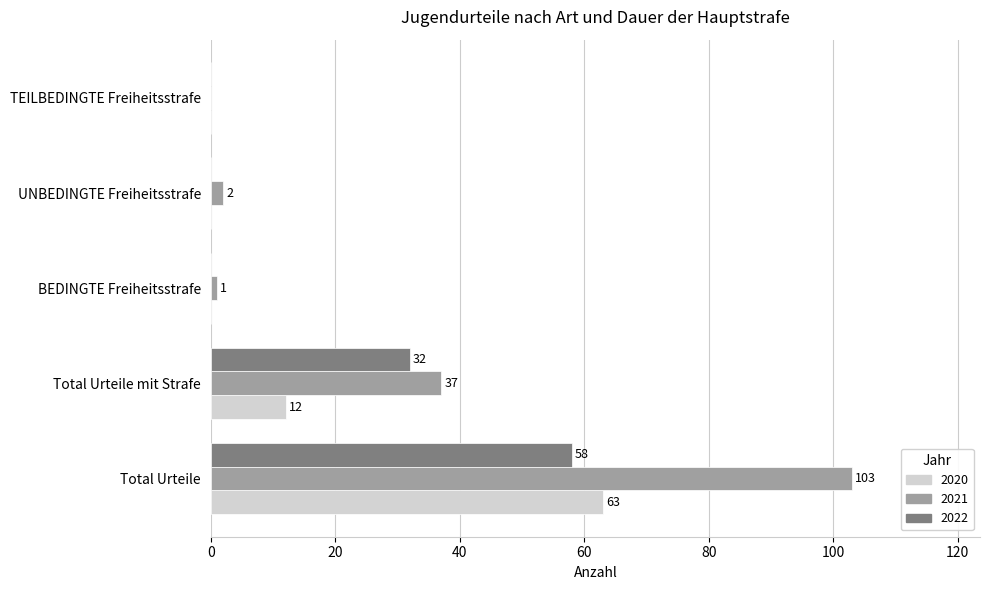

What is the total value across all series at UNBEDINGTE Freiheitsstrafe?

2